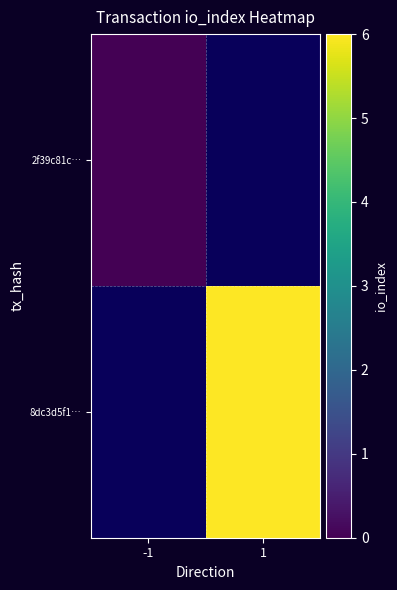

At how many categories does at least one series exceed 3?

1